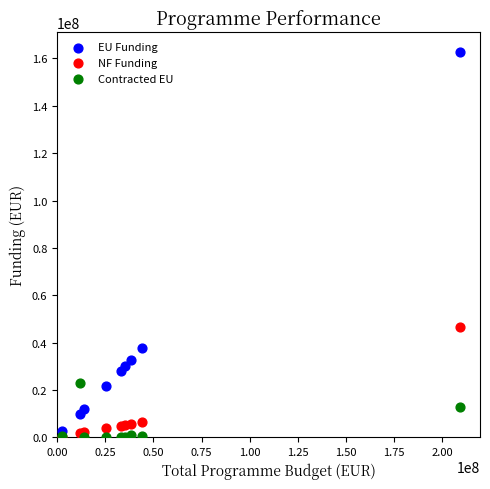

Which series has the widest spread of Y values?

EU Funding